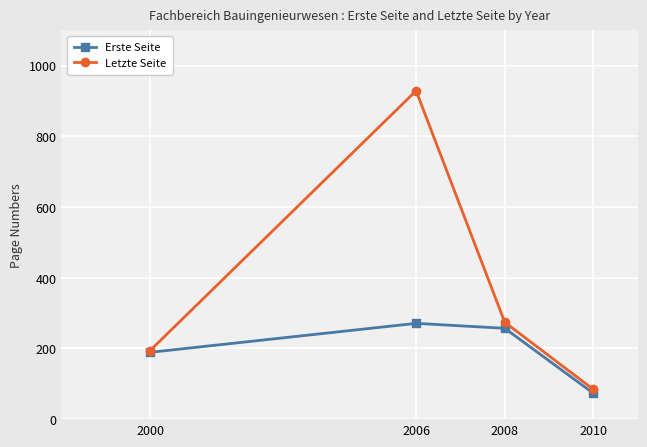

The Letzte Seite series shows 194 at 2000. True or false?

True